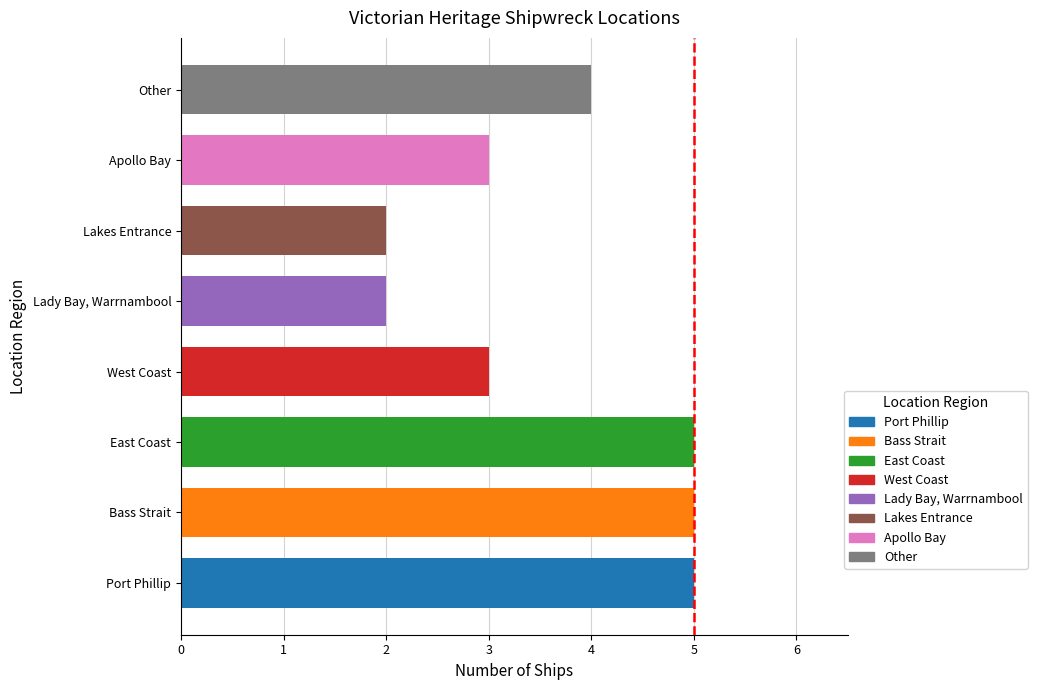

What value does the data have at West Coast?

3